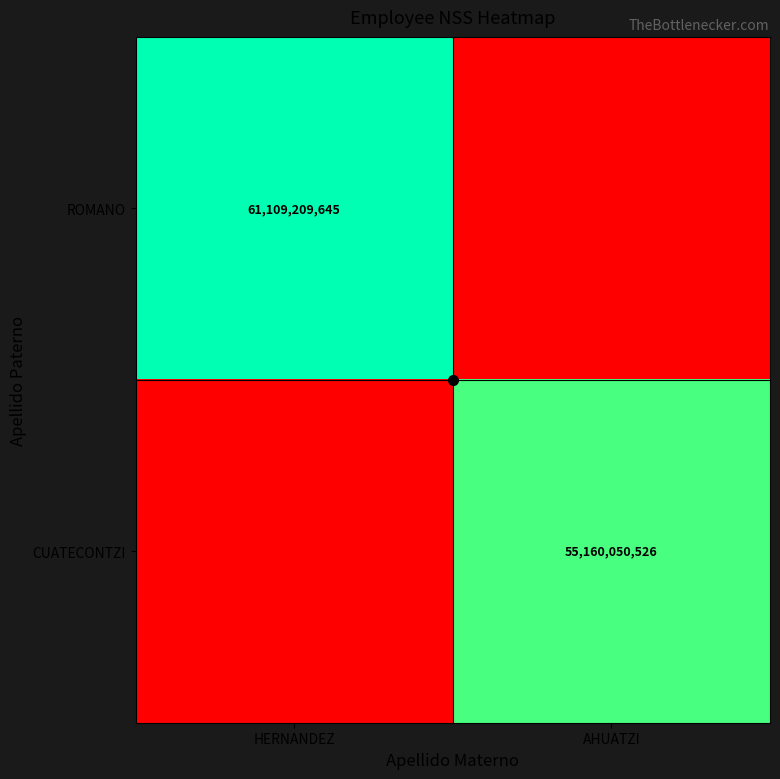

The ROMANO series shows 61109209645 at HERNANDEZ. True or false?

True